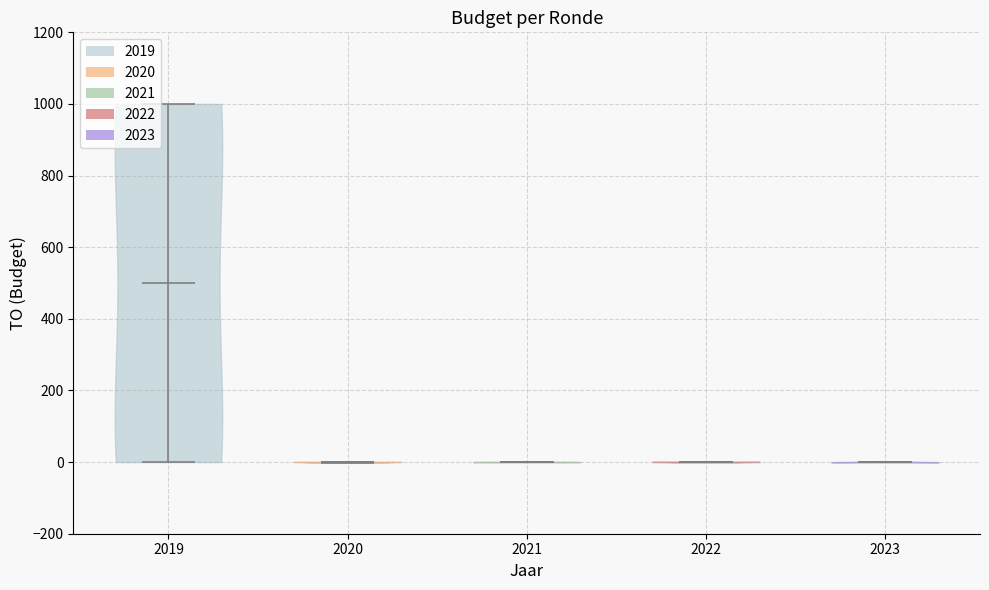

Reading left to right, read every violin against the y-axis: where its median line is, and the lowest and highest points it reaches. The values are not printed on the chart, so give them approximately, as read against the axis.

2019: median line 500, lowest point 0, highest point 1000
2020: median line 0, lowest point 0, highest point 0
2021: median line 0, lowest point 0, highest point 0
2022: median line 0, lowest point 0, highest point 0
2023: median line 0, lowest point 0, highest point 0